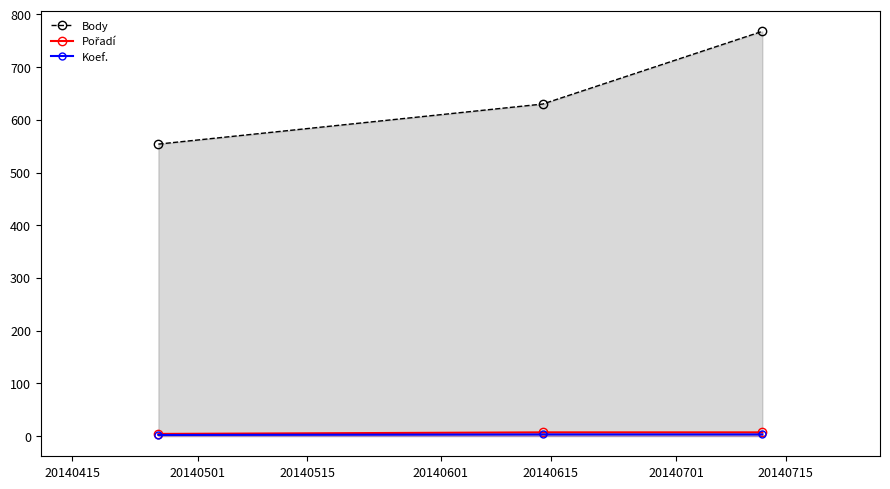

Reading left to right, transcribe all the data shown in this chart.

Body: 554	630	768
Pořadí: 4	7	7
Koef.: 2	3	3